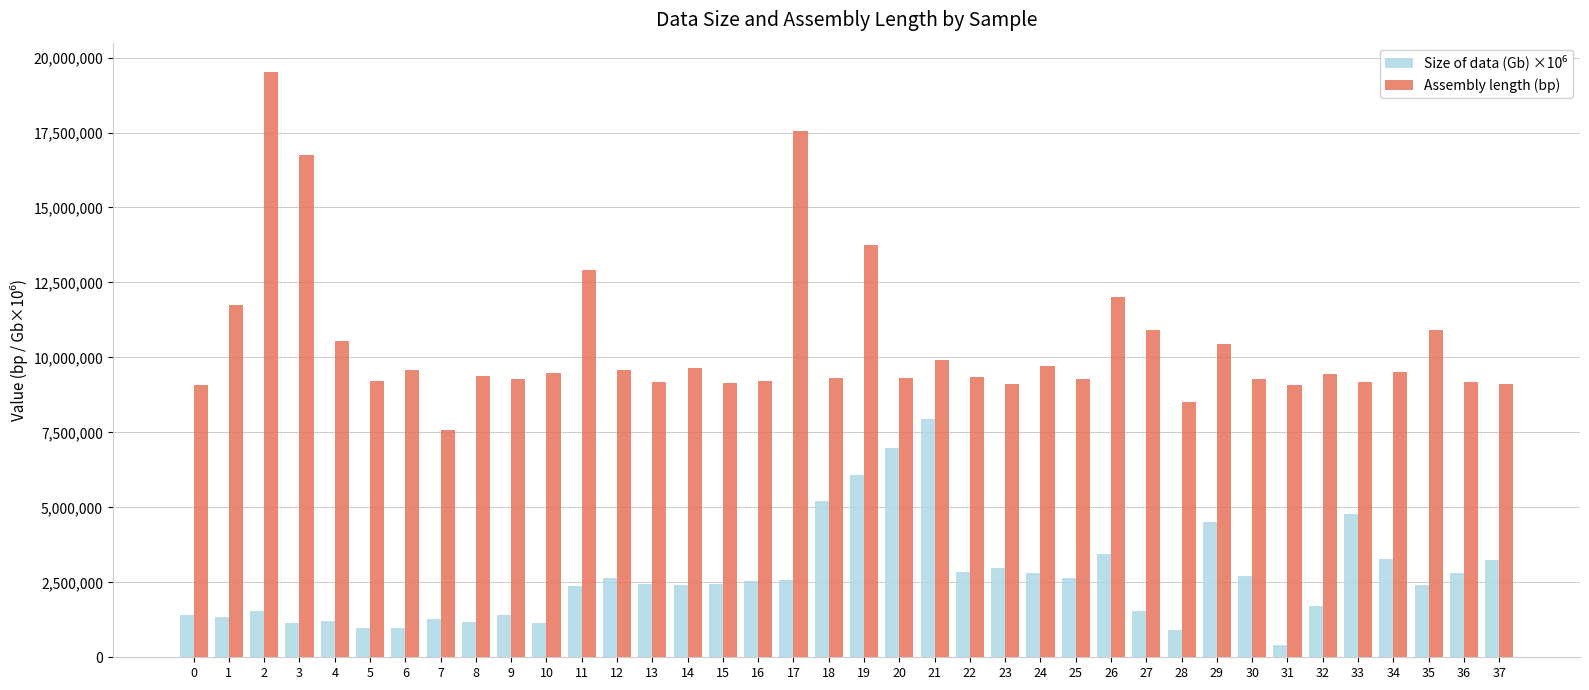

What is the difference between the Assembly length (bp) values at 3 and 0?

7646676